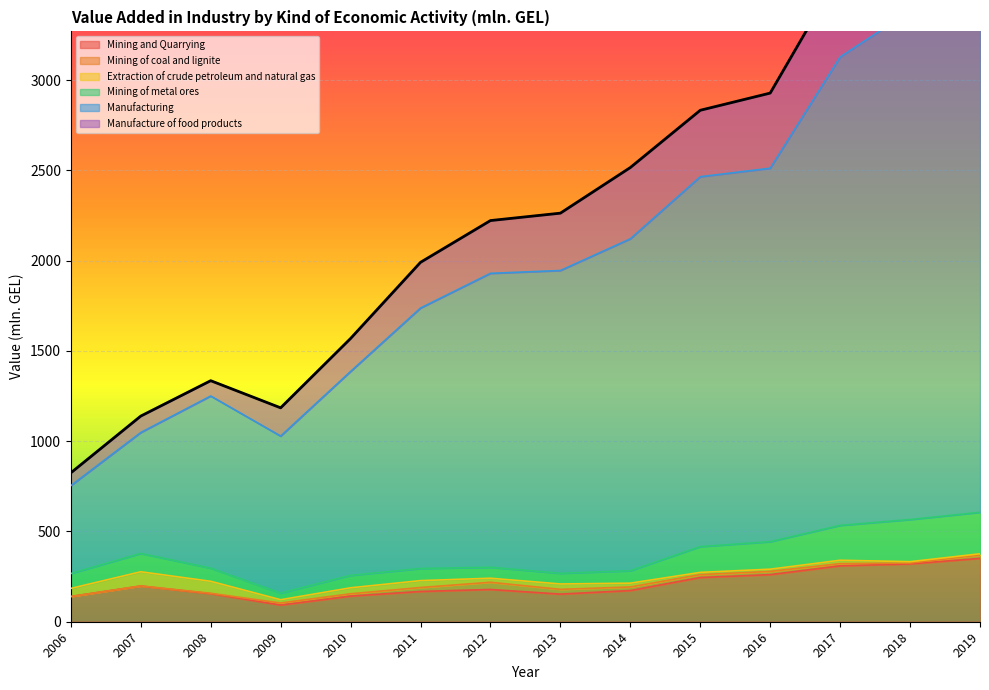

How many interior local peaks does the Mining of metal ores series have?

3